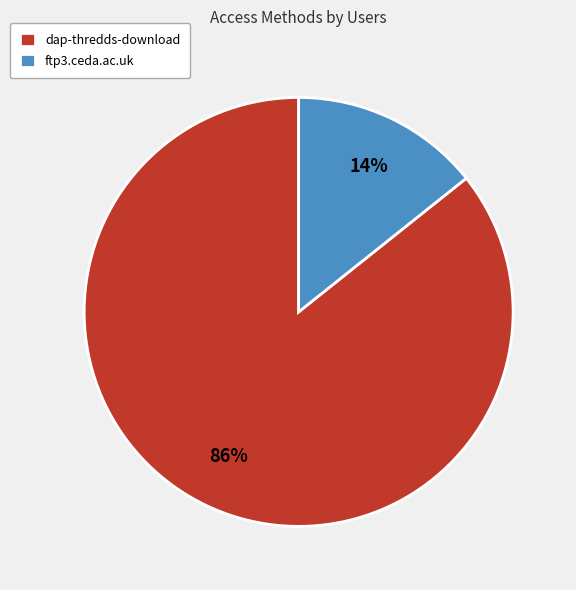

Which has a higher value, ftp3.ceda.ac.uk or dap-thredds-download?

dap-thredds-download